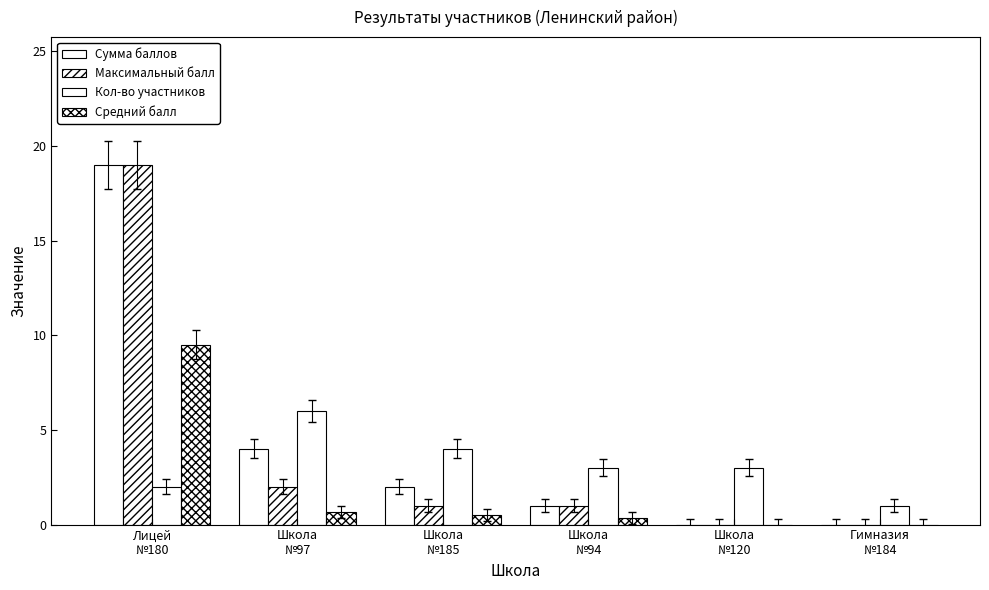

How many data points does each series have?

6